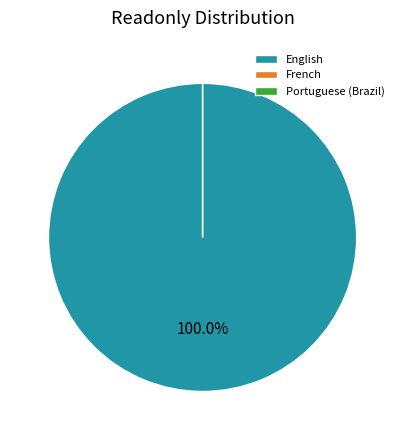

What is the smallest slice in the pie chart?

French